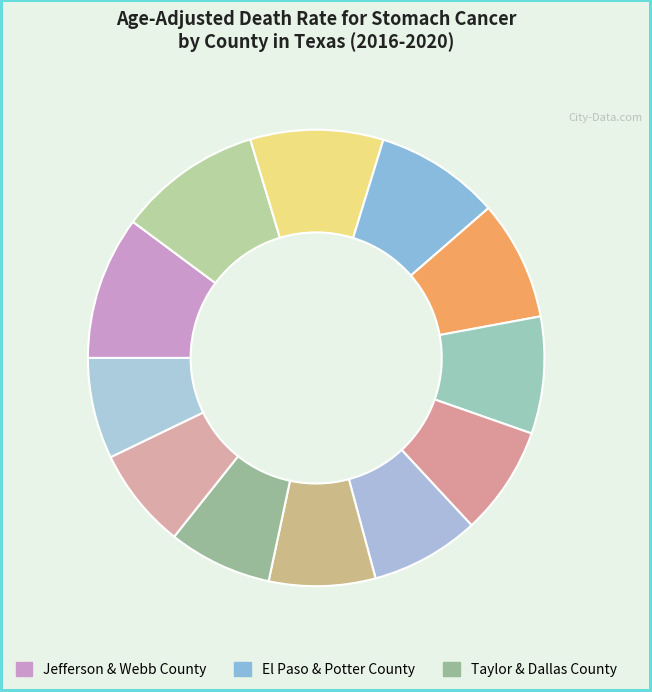

Which slice is the largest?

Jefferson County